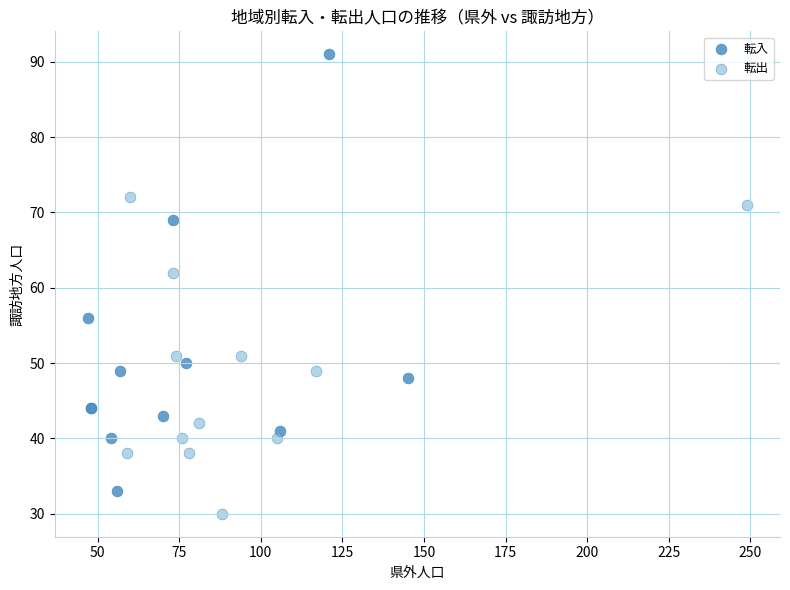

Which series has the widest spread of Y values?

転入